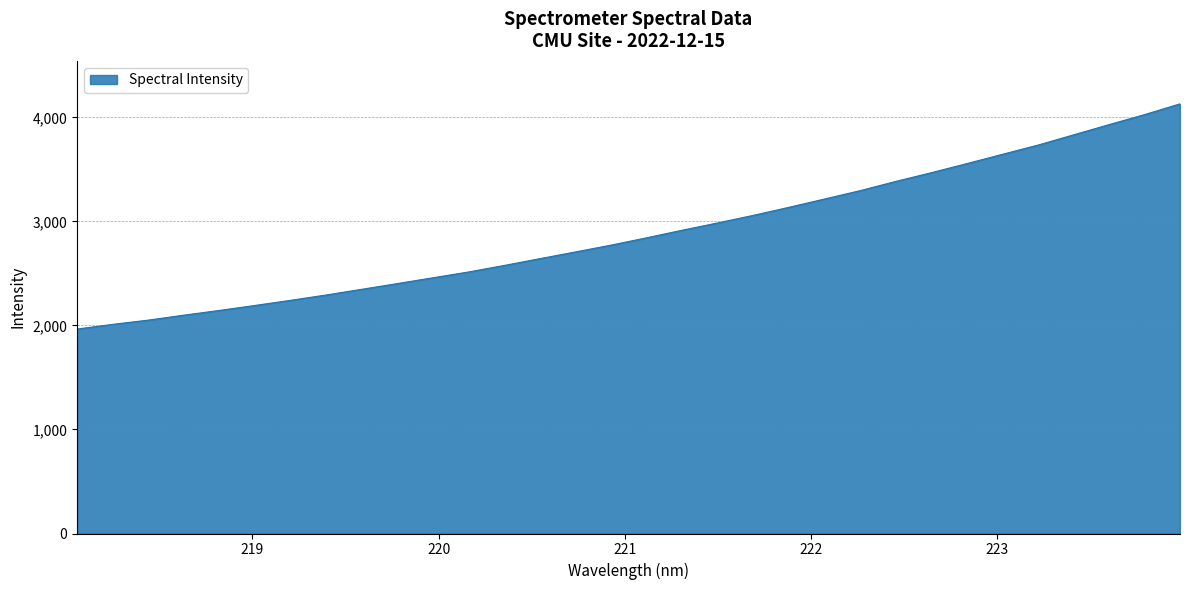

What is the difference between the maximum and minimum values?

2164.8